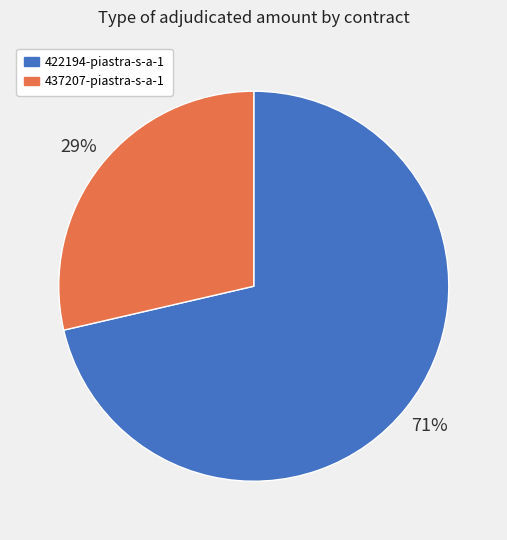

Do 437207-piastra-s-a-1 and 422194-piastra-s-a-1 together represent more than half of the pie?

Yes